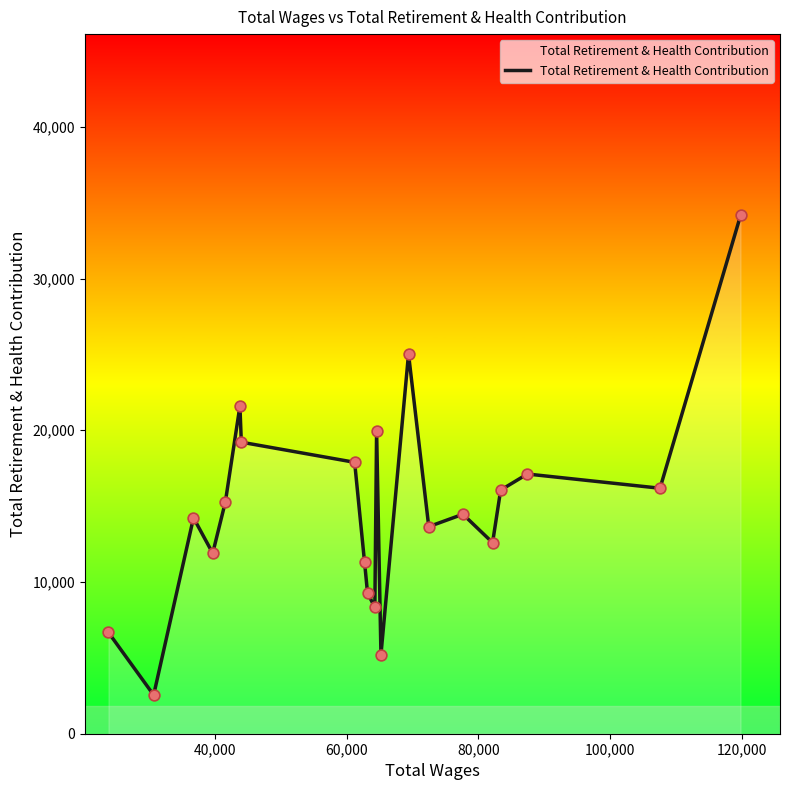

What is the maximum value shown in the chart?

34154